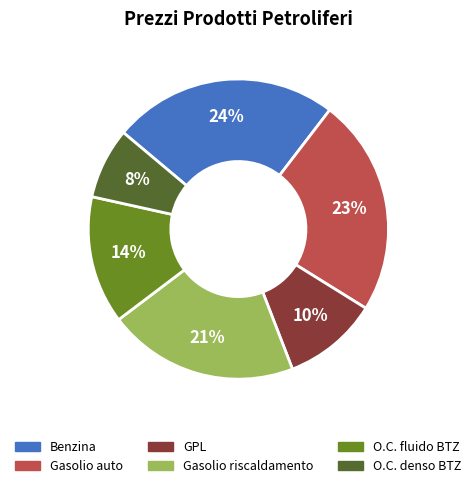

To the nearest percent, what is the average slice percentage?

17%